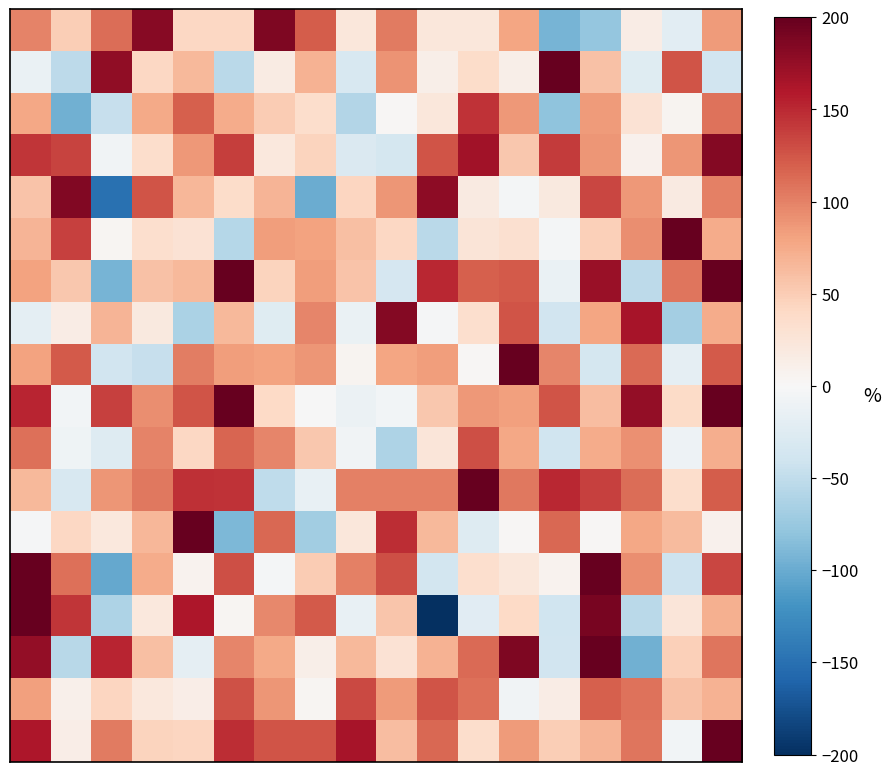

Which label corresponds to the smallest value in the chart?

10